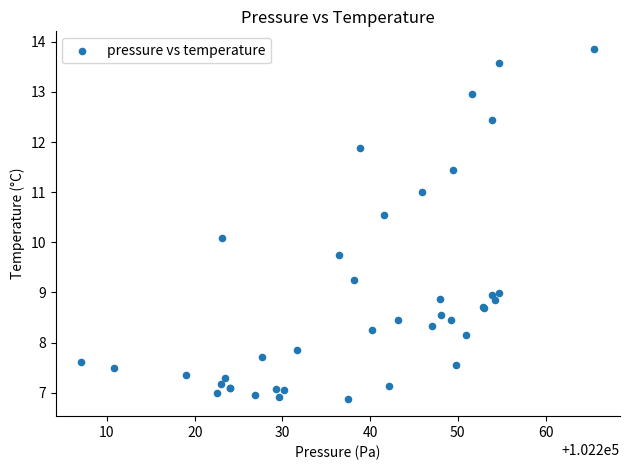

What Y value in the scatter plot is closest to 10?

10.1